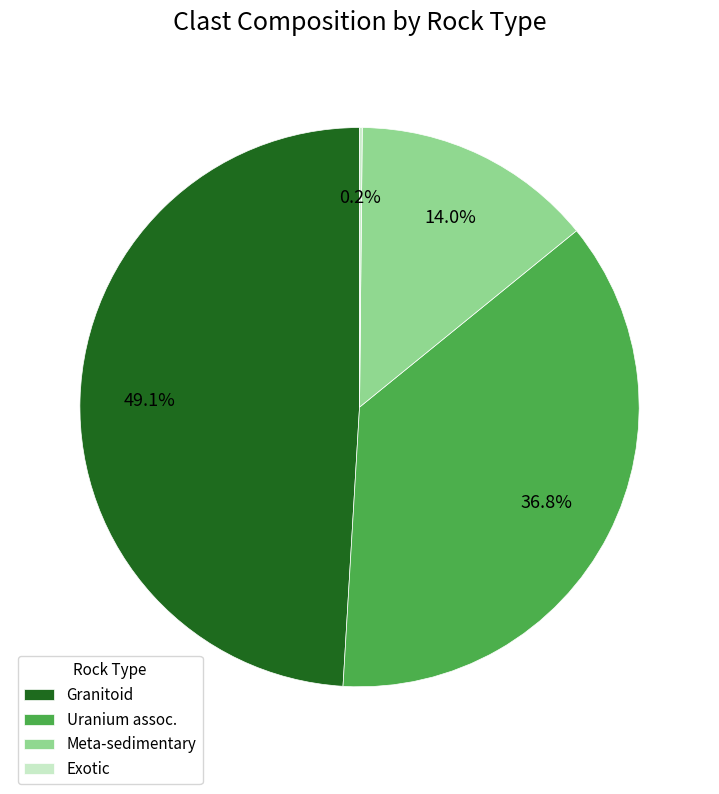

Do Granitoid and Meta-sedimentary together represent more than half of the pie?

Yes